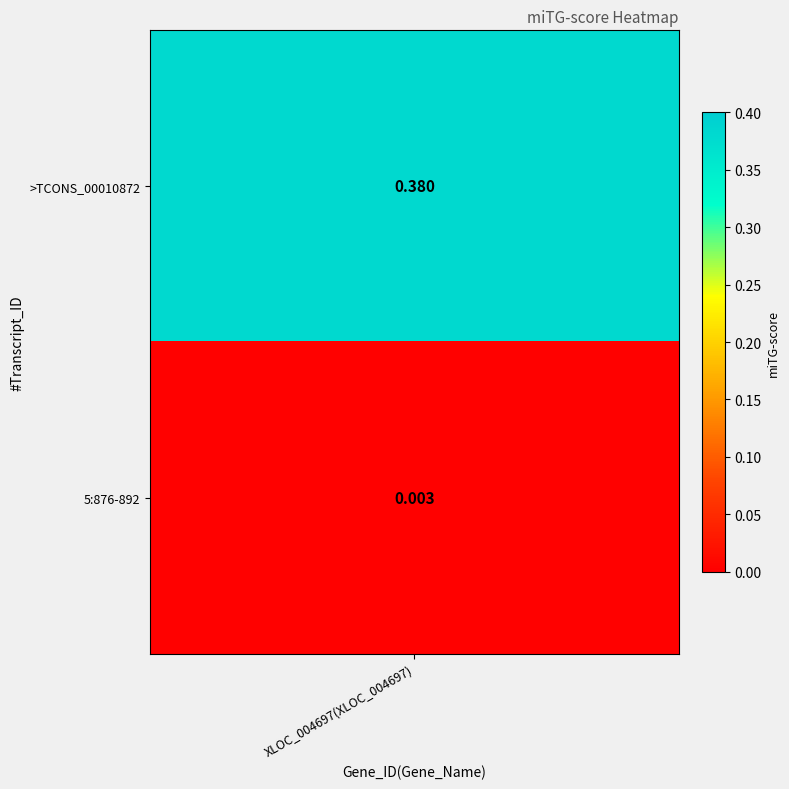

Reading left to right, transcribe all the data shown in this chart.

0.4	0.0